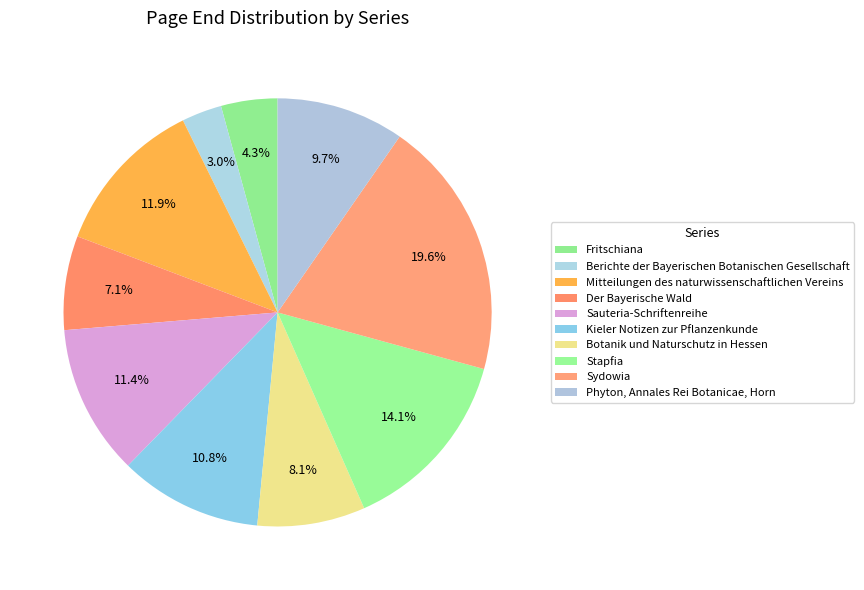

To the nearest percent, what is the difference between the largest and smallest slice percentages?

17%